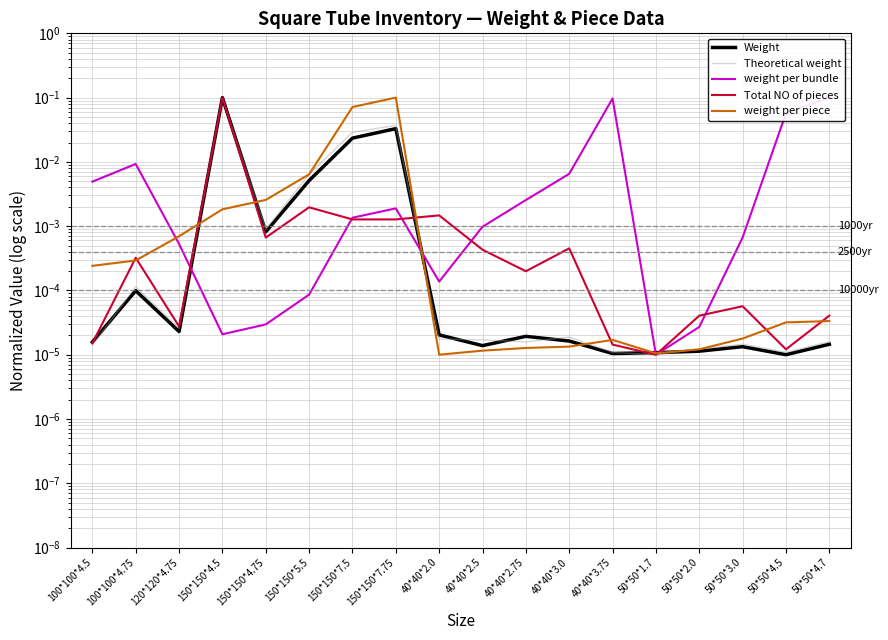

Where is Theoretical weight nearest to the value 0?

50*50*1.7